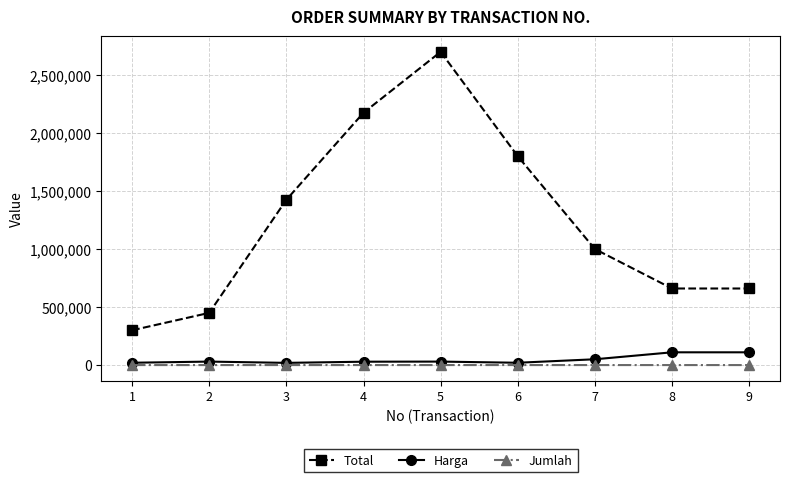

Which series has the largest total across all categories?

Total